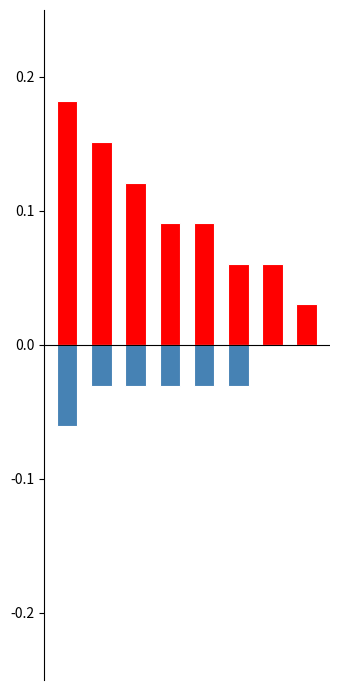

Reading left to right, transcribe all the data shown in this chart.

Open/Veteran: 0.2	0.2	0.1	0.1	0.1	0.1	0.1	0.0
Female/Other: -0.1	-0.0	-0.0	-0.0	-0.0	-0.0	0.0	0.0